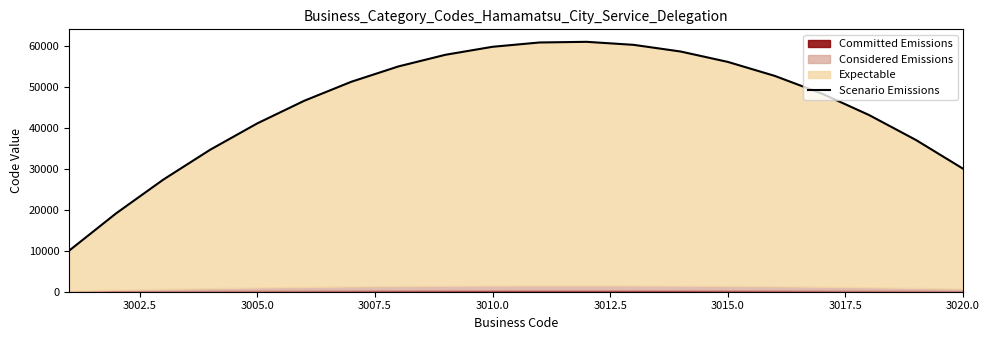

How many values exceed 51210?

10